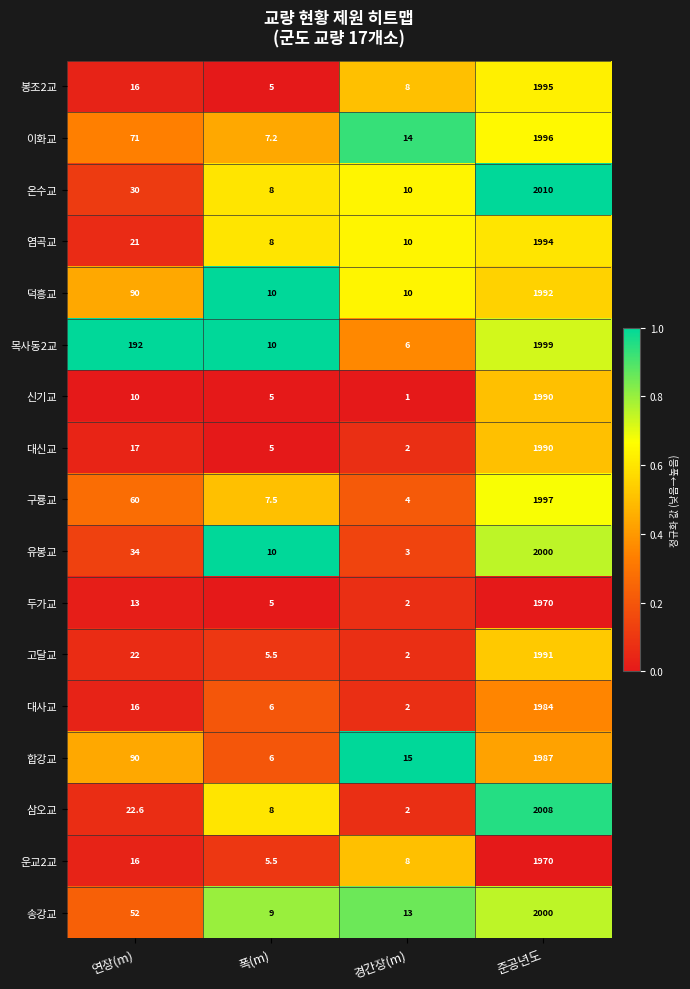

Is it true that 대사교 equals 3.3 at 경간장(m)?

False